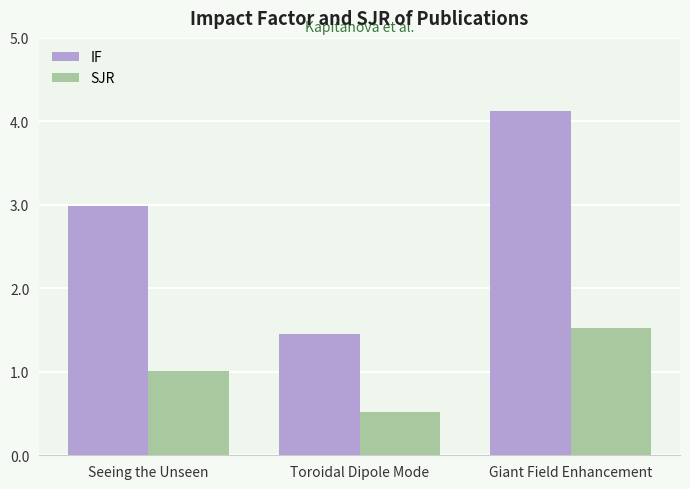

True or false: SJR has a value of 1.0 at Seeing the Unseen.

True